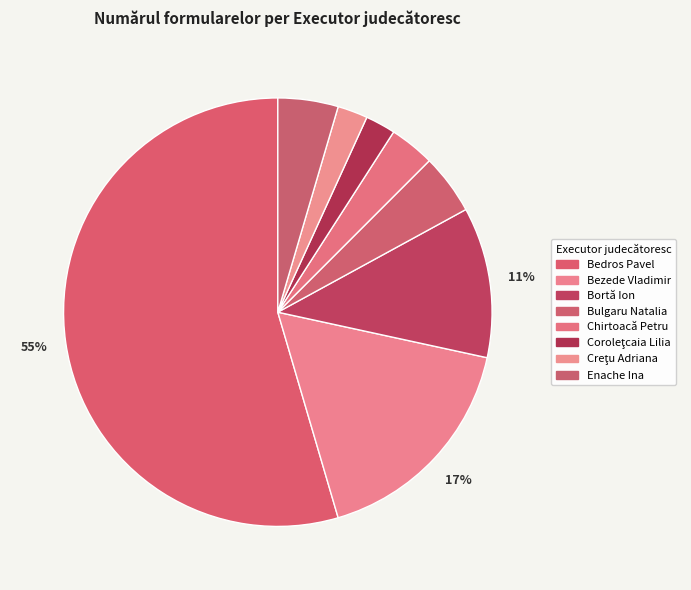

Which slice is the largest?

Bedros Pavel